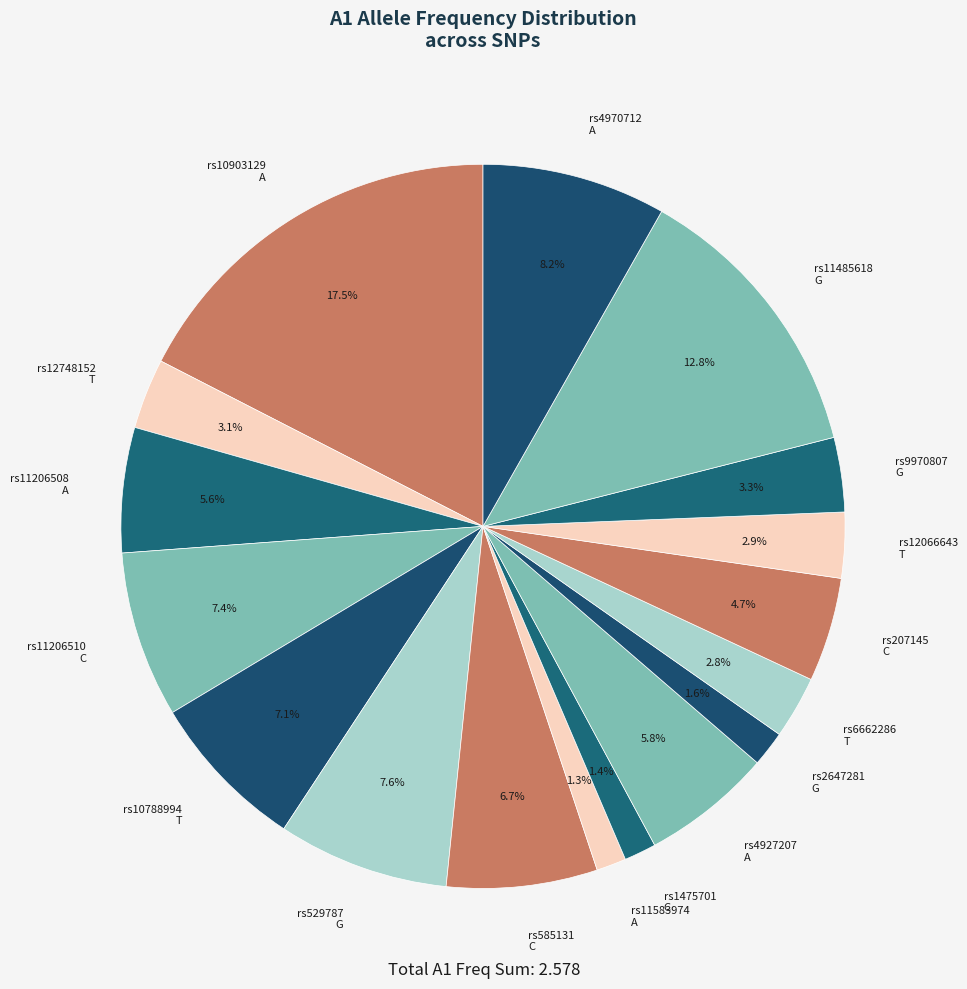

How much of the chart is everything except rs207145 C?

95.3%